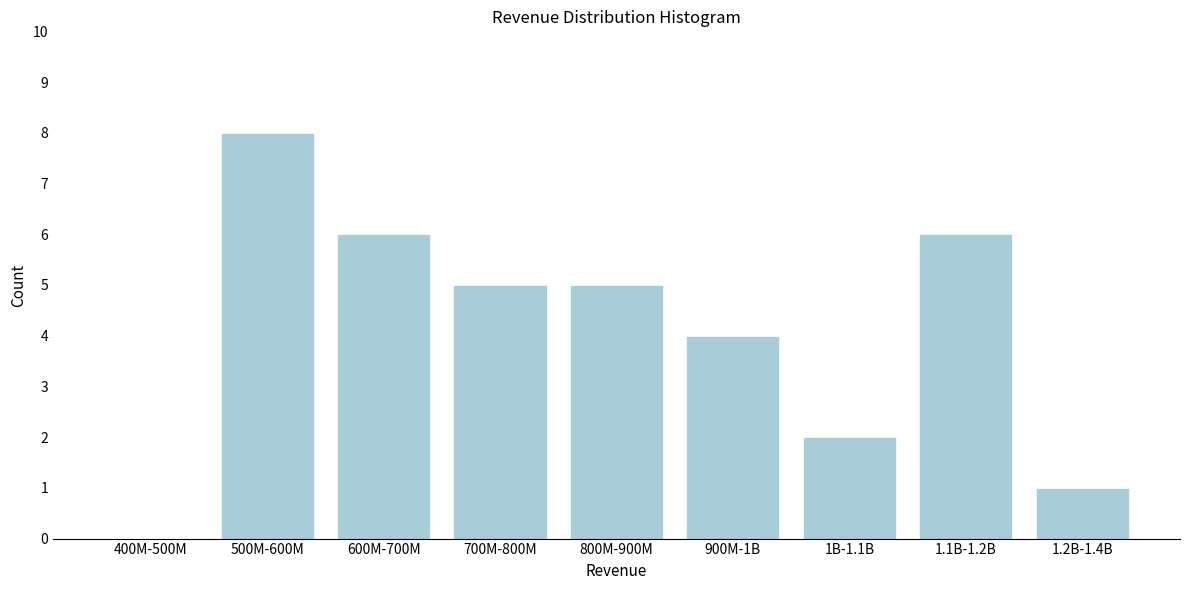

Reading right to left, what are all the values shown in this chart?

1.2B-1.4B=1	1.1B-1.2B=6	1B-1.1B=2	900M-1B=4	800M-900M=5	700M-800M=5	600M-700M=6	500M-600M=8	400M-500M=0